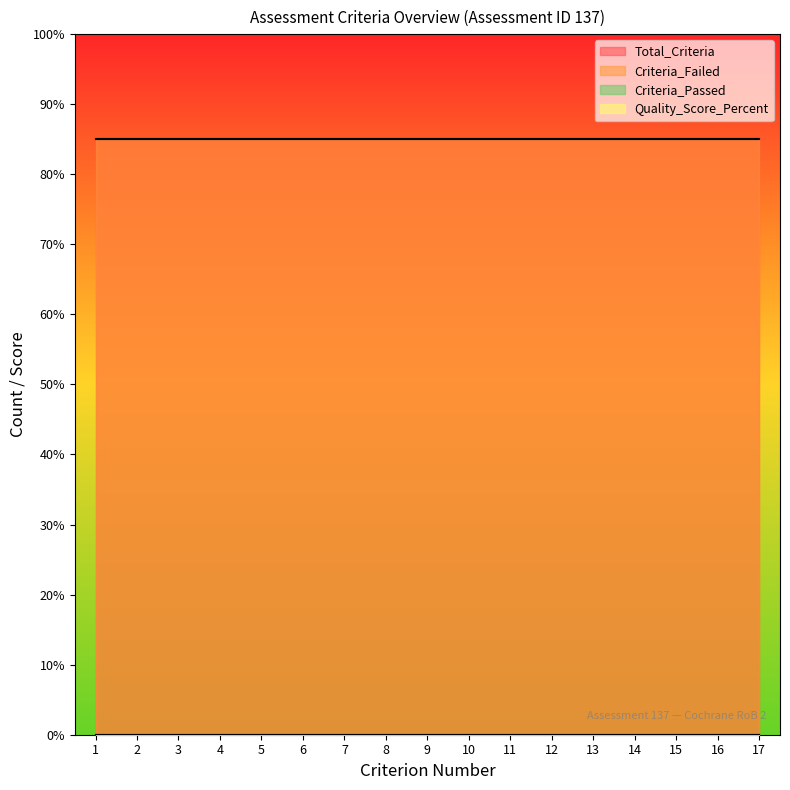

The value of Total_Criteria at 1 is 31. True or false?

False